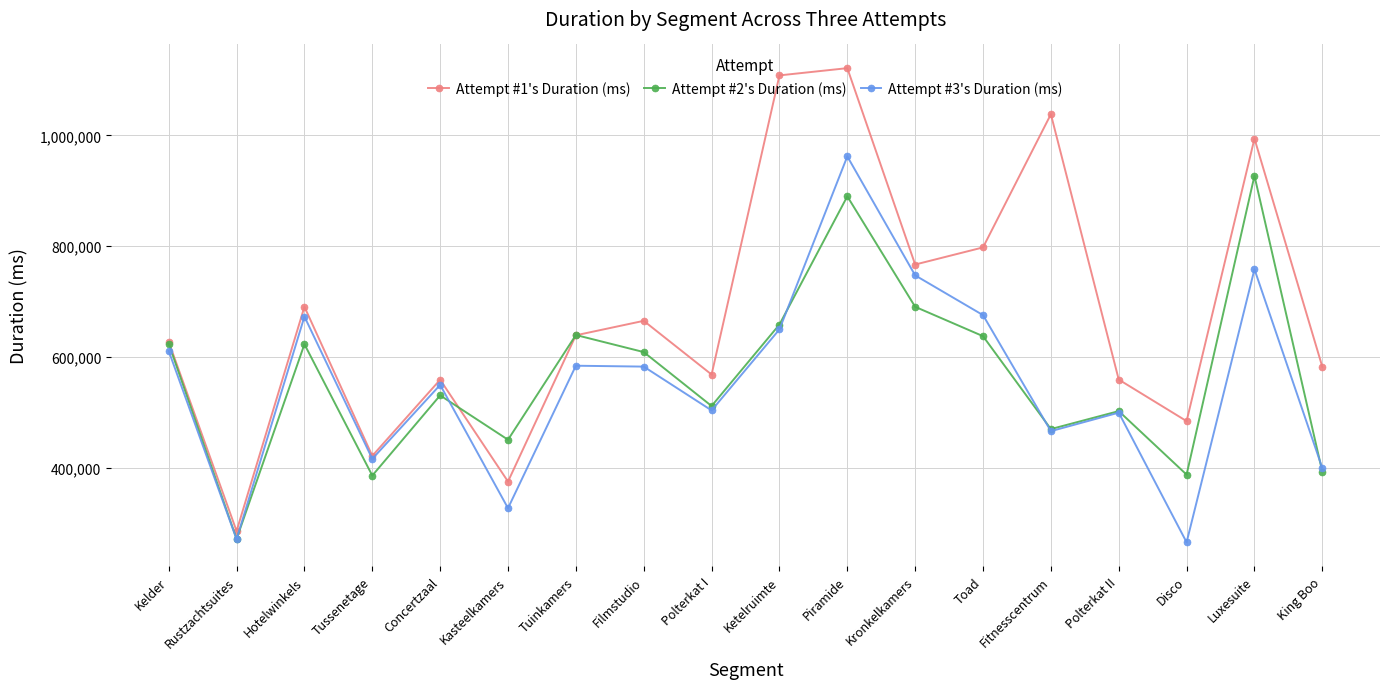

What are all the series names shown in the legend?

Attempt #1's Duration (ms), Attempt #2's Duration (ms), Attempt #3's Duration (ms)